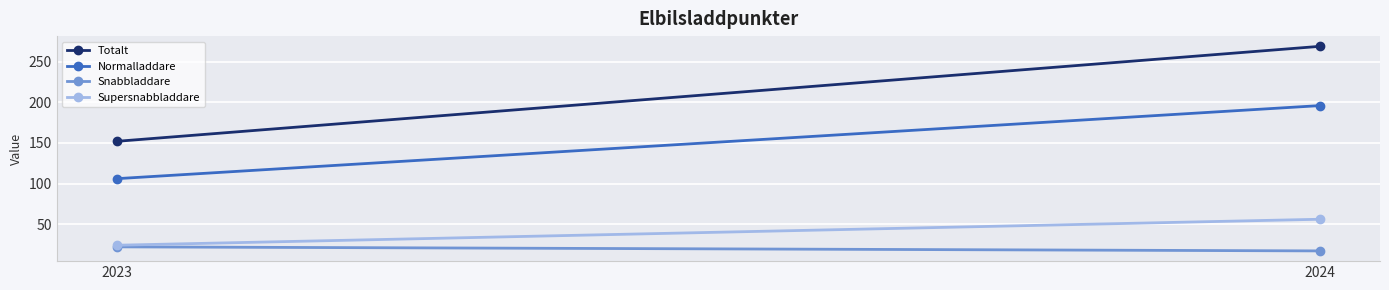

What are all the series names shown in the legend?

Totalt, Normalladdare, Snabbladdare, Supersnabbladdare